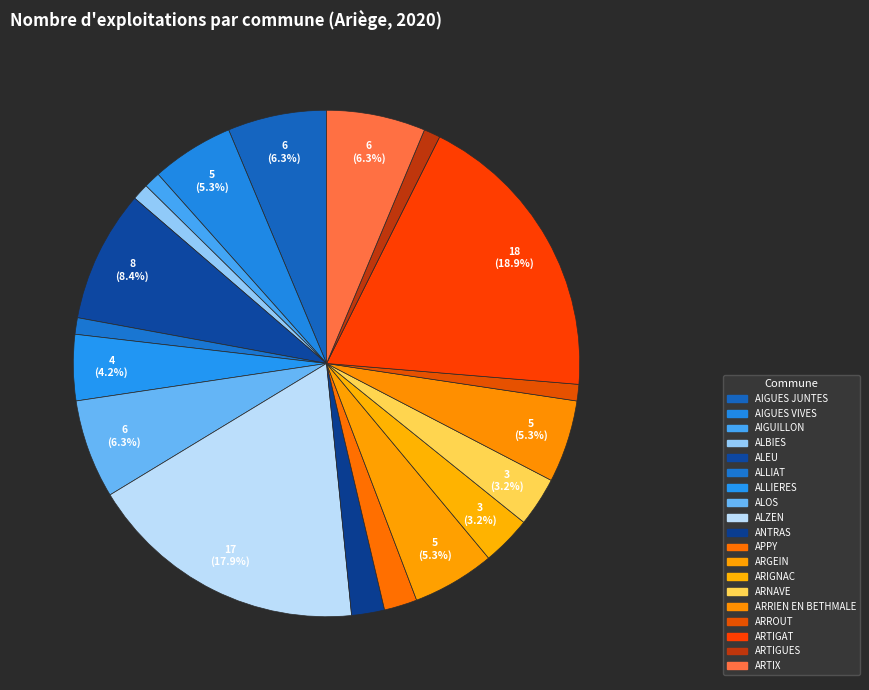

Is the sum of ARNAVE and ARRIEN EN BETHMALE greater than half?

No